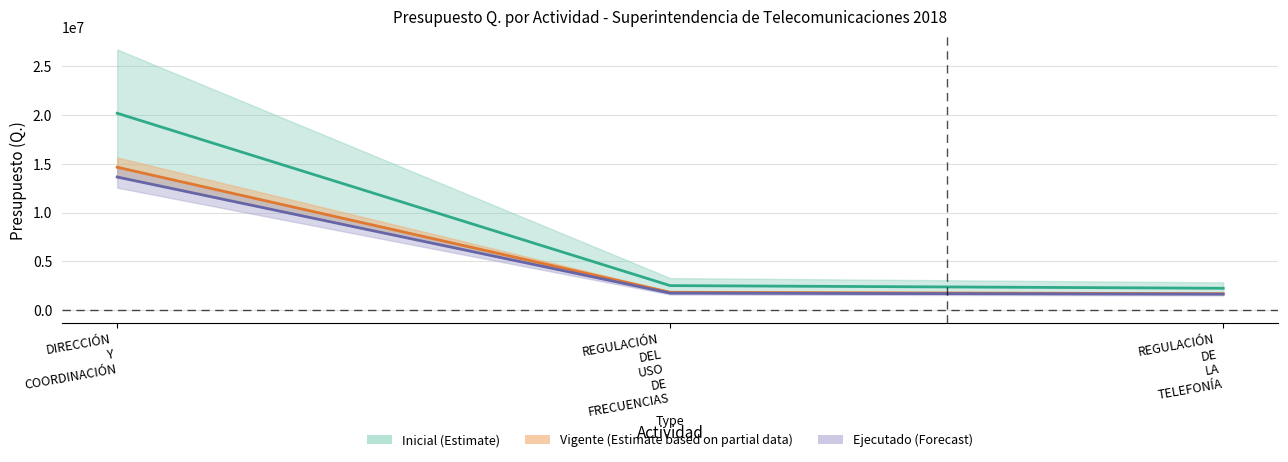

Does the chart have visible grid lines?

Yes